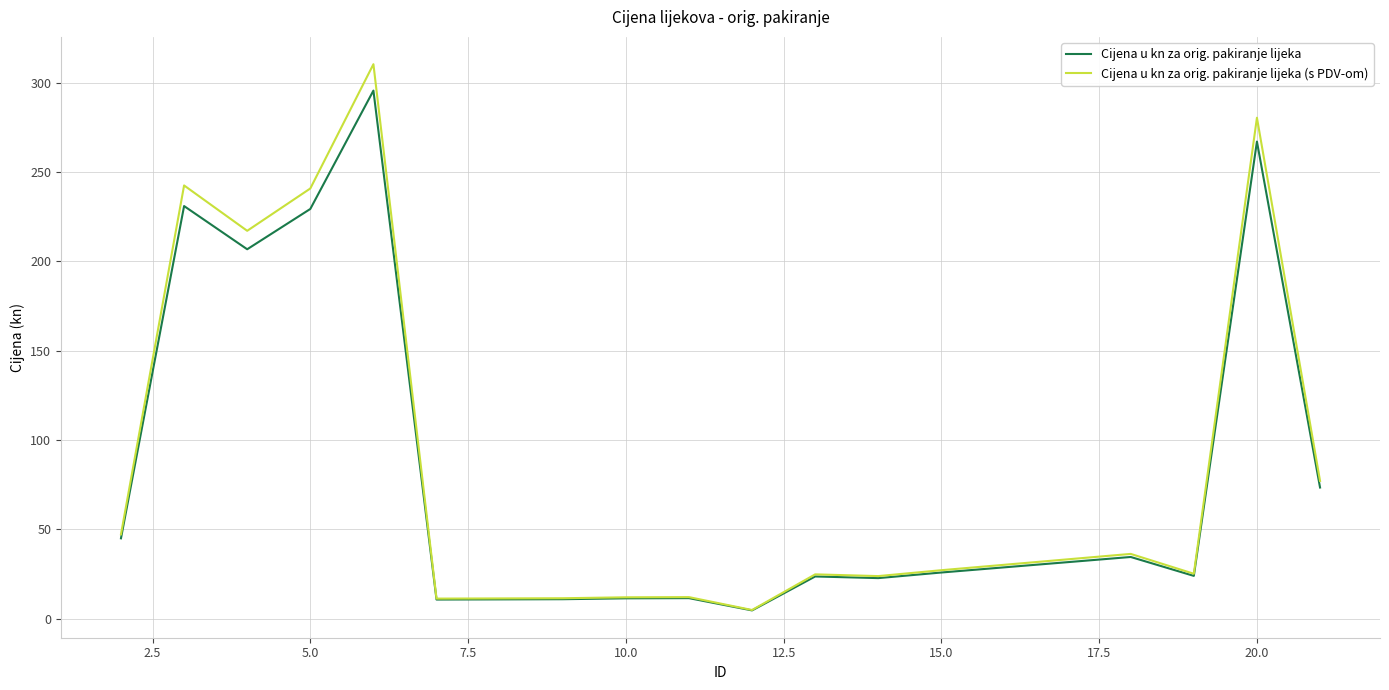

At how many categories does at least one series exceed 75?

6